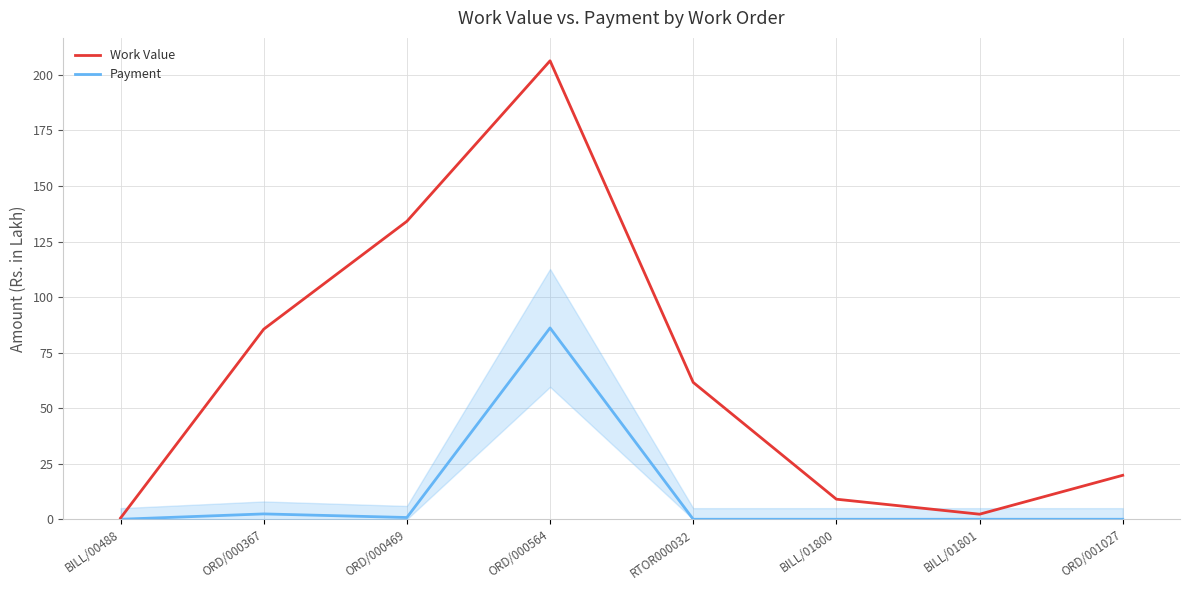

Which series has the largest range (max minus min)?

Work Value